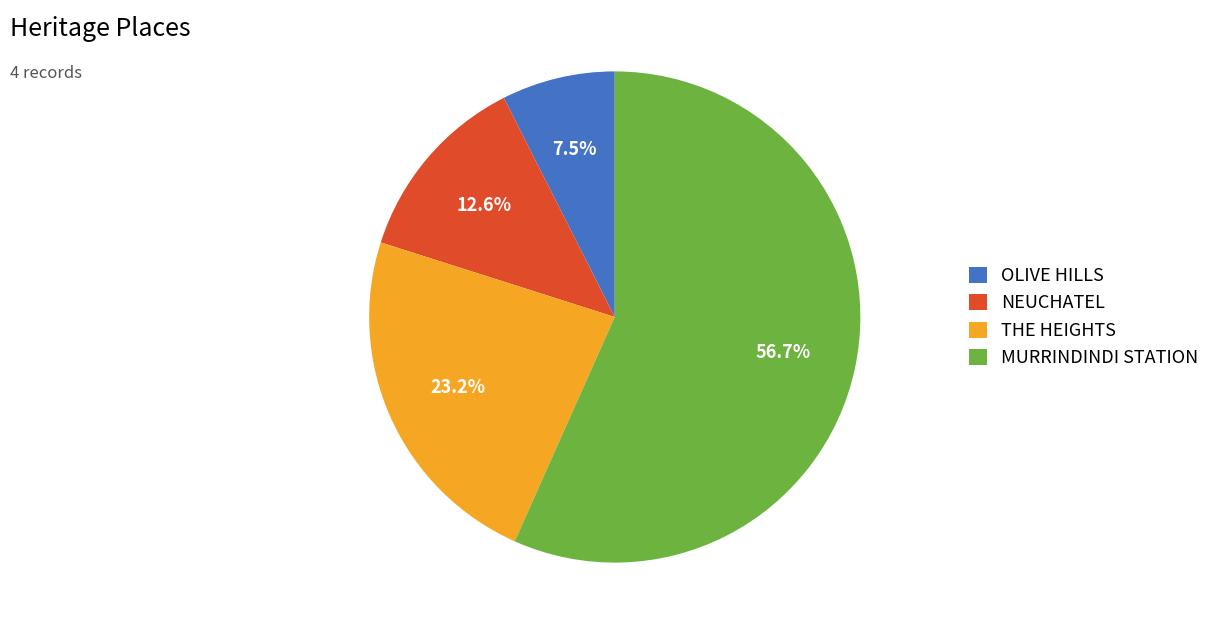

Count the number of slices in the pie.

4